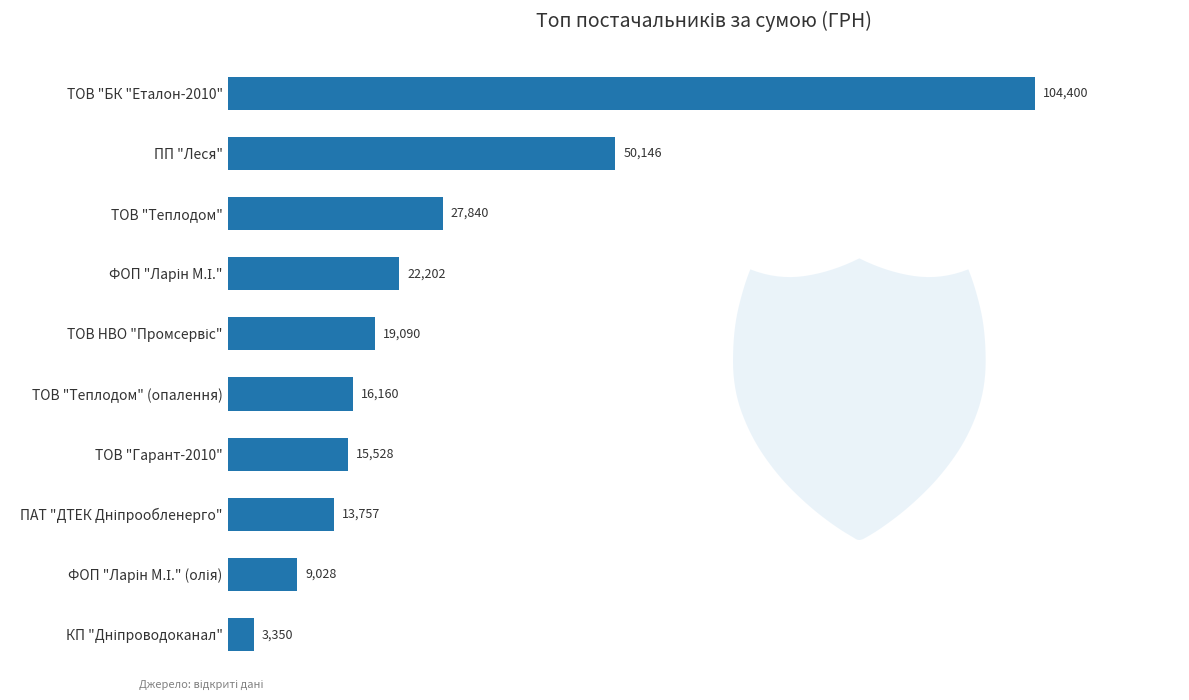

Is it true that the value at ТОВ "Гарант-2010" is 26573.7?

False